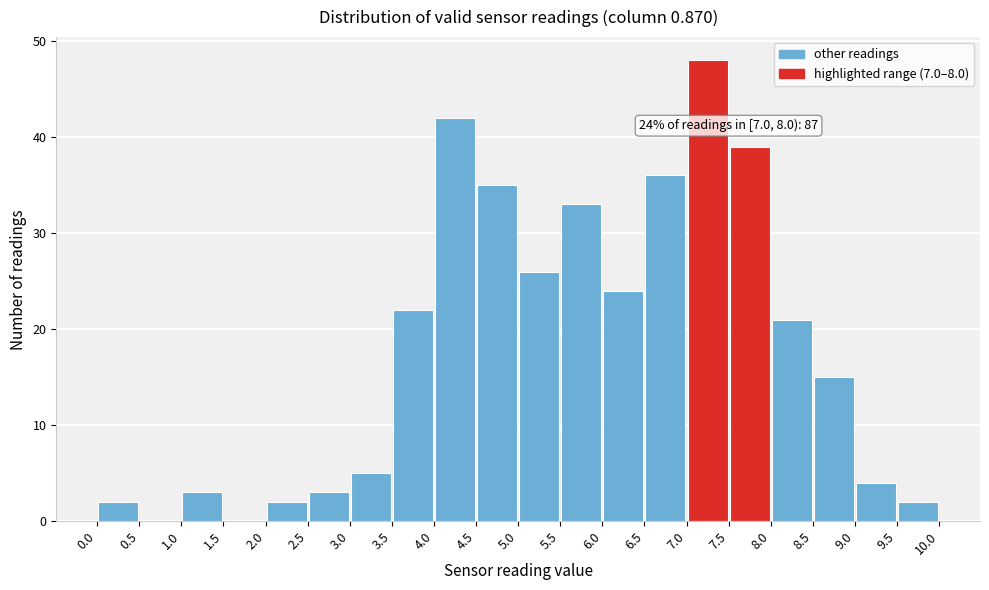

Over which range of the x-axis is the bar tallest?

7.0 to 7.5